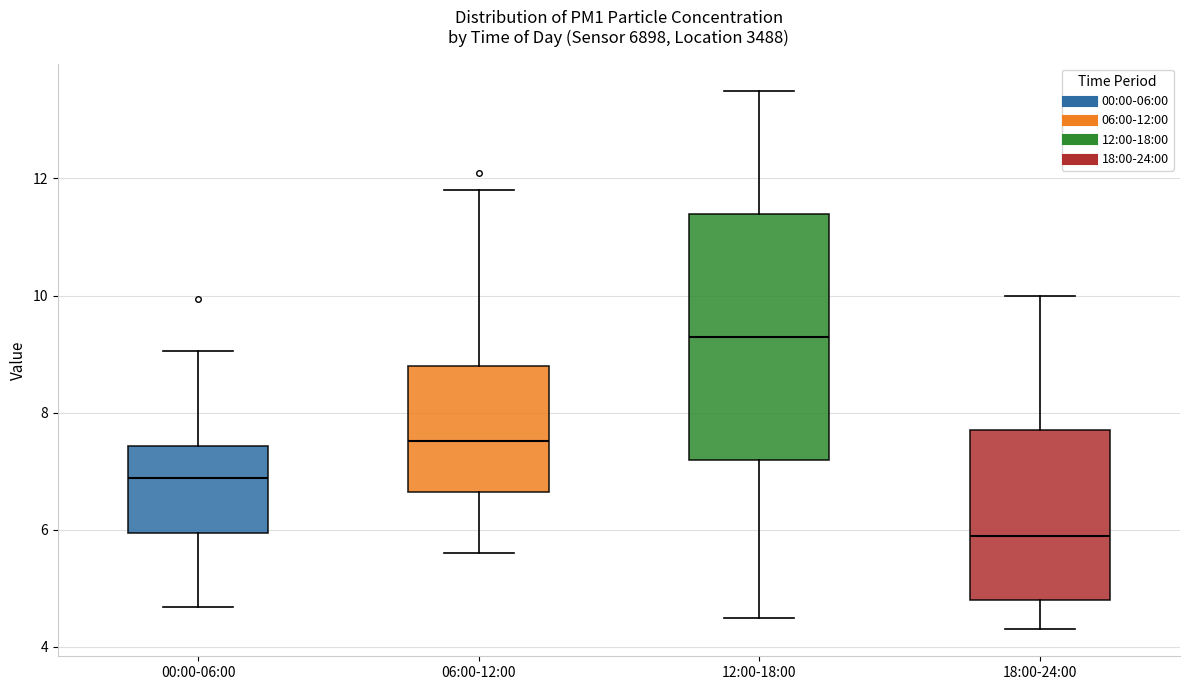

Which box's median line is the lowest?

18:00-24:00